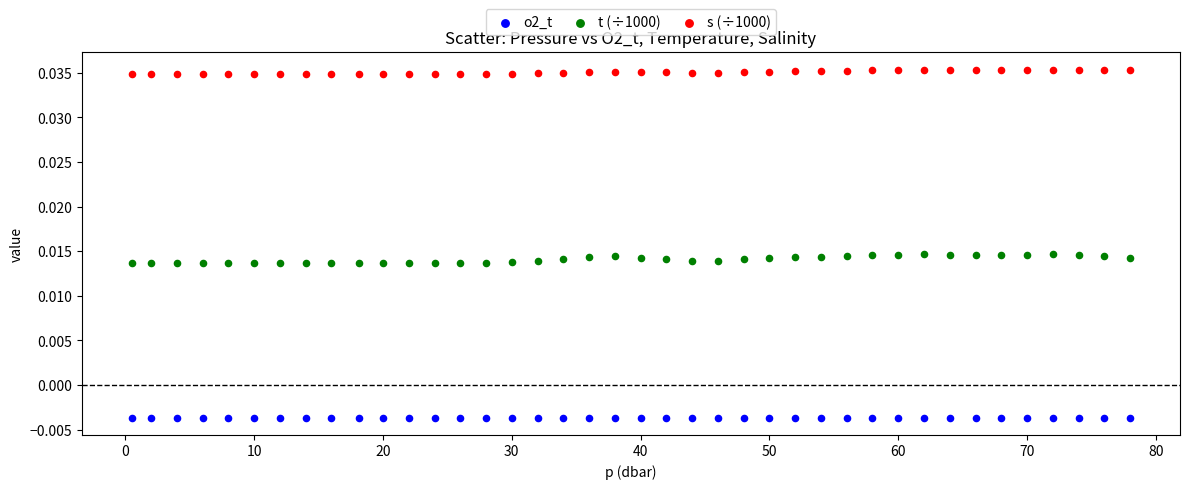

Which series contains the lowest Y value?

o2_t